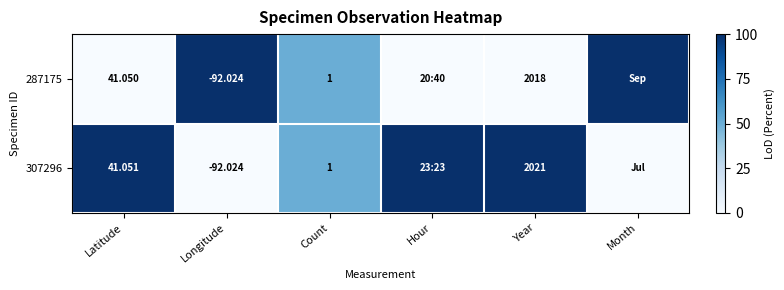

Is the value of 307296 at Year greater than the value of 287175 at Latitude?

Yes